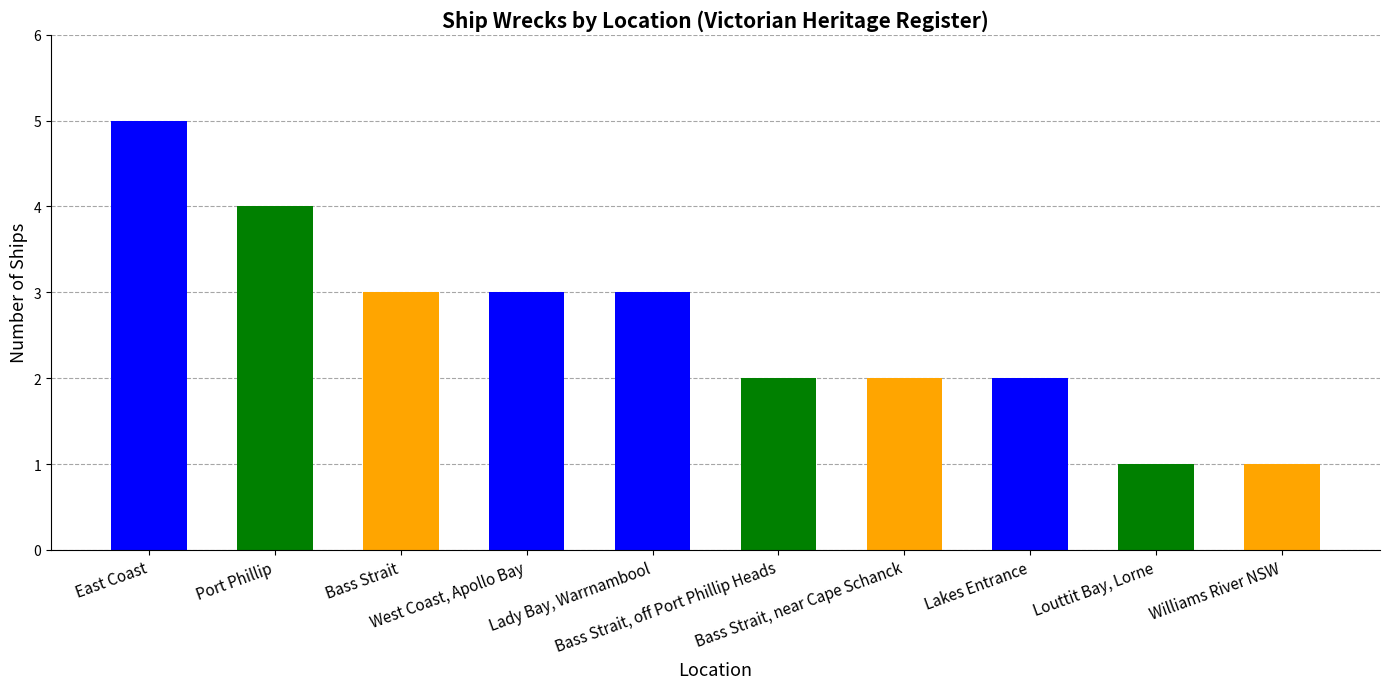

The chart shows a value of 2 at East Coast. True or false?

False